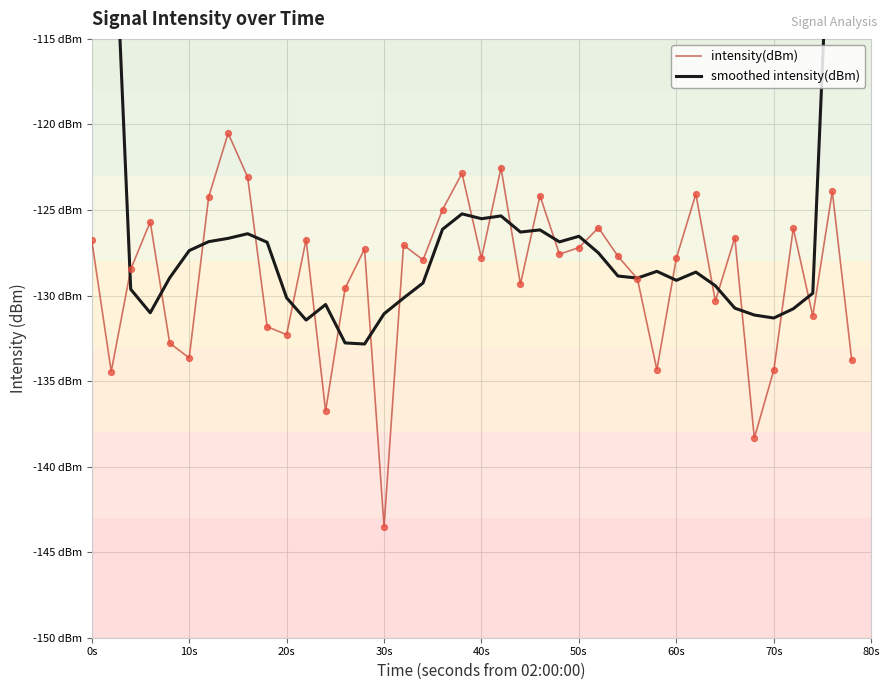

Which series reaches the minimum Y coordinate?

intensity(dBm)